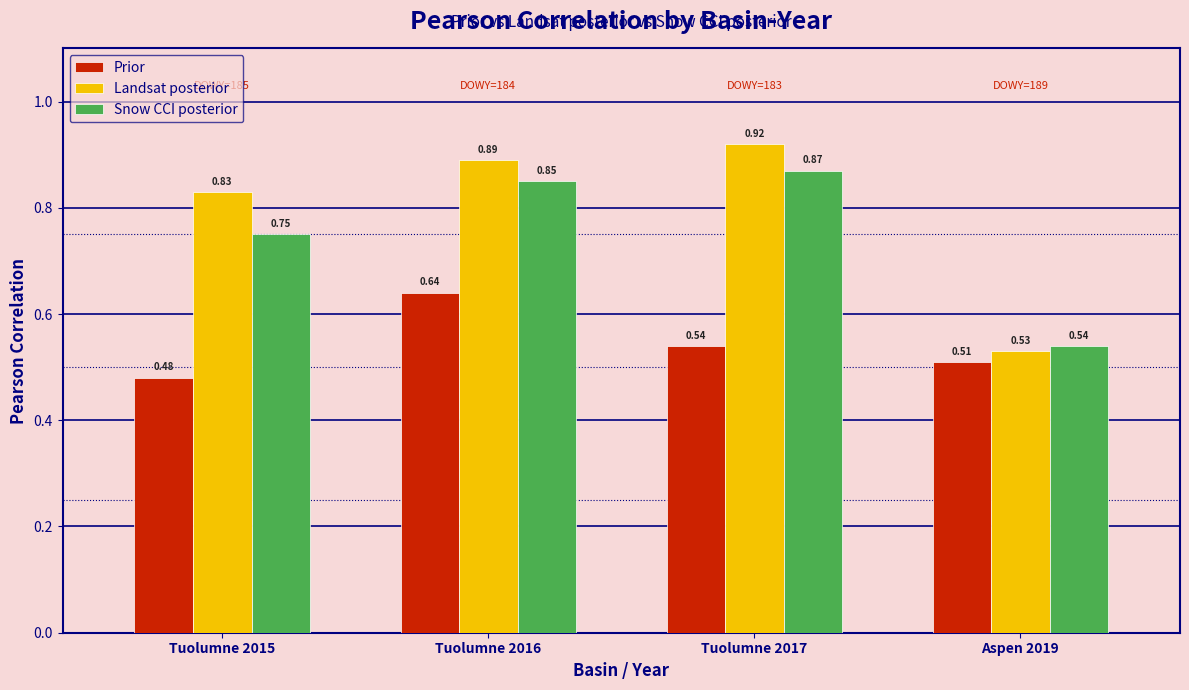

Count the number of data series in this chart.

3